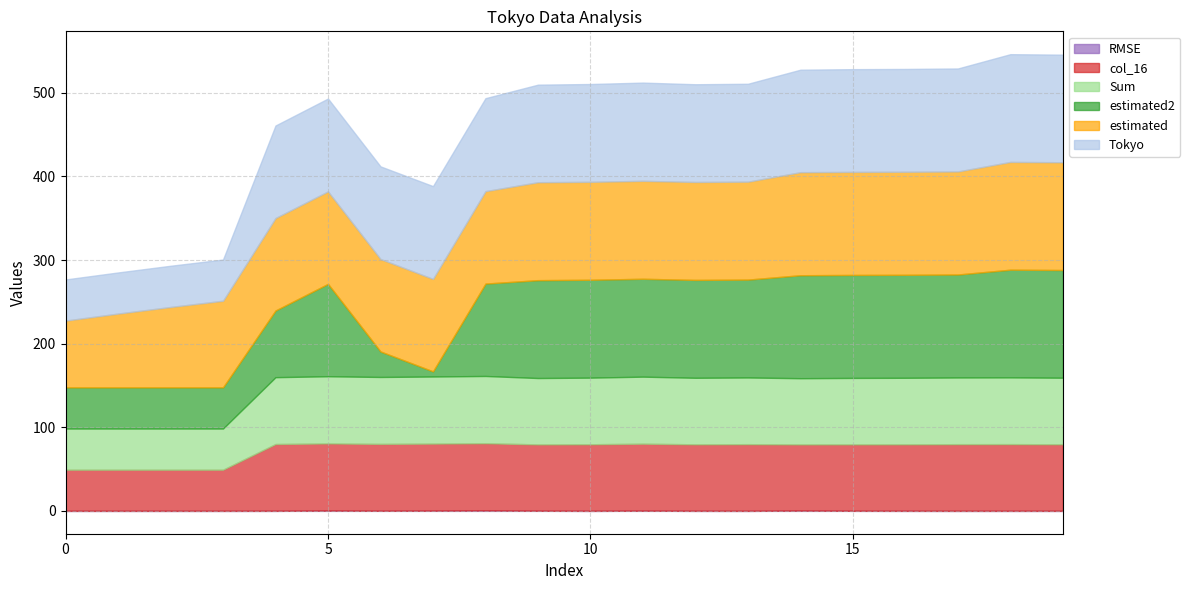

Rank the categories by RMSE value from lowest to highest.

17, 13, 2, 3, 0, 1, 10, 18, 19, 12, 16, 4, 15, 6, 9, 11, 7, 14, 5, 8